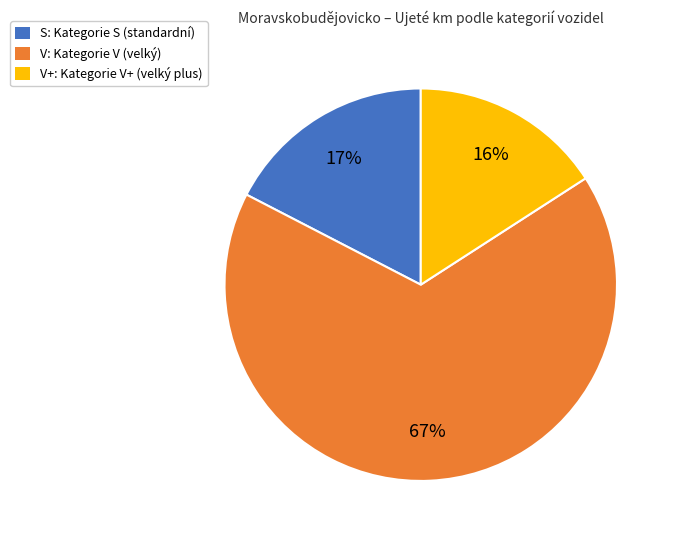

Does any single category account for the majority?

Yes